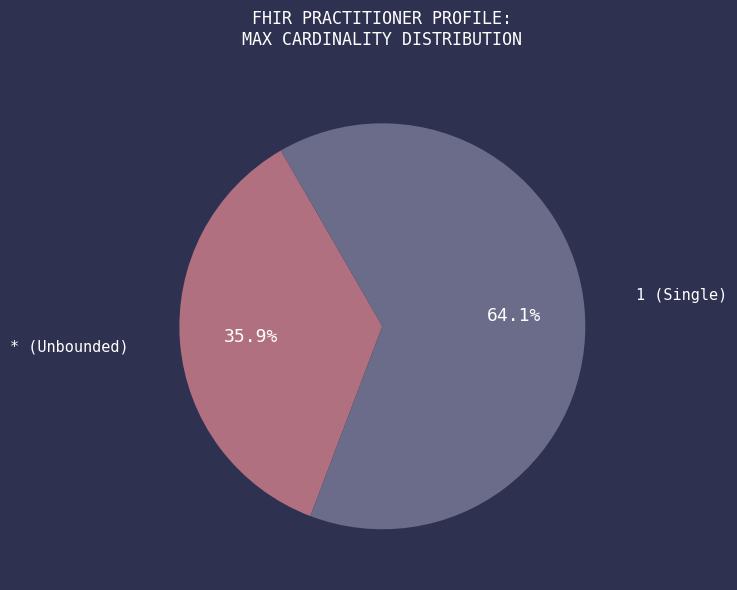

To the nearest percent, what is the difference between the 1 and * slice percentages?

28%